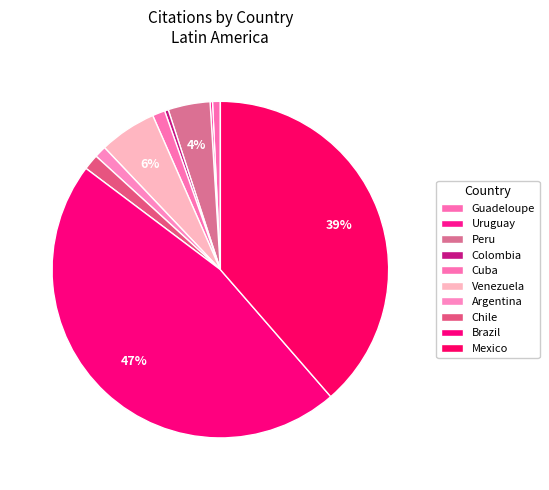

Combined, what portion of the pie is Venezuela and Uruguay?

5.7%